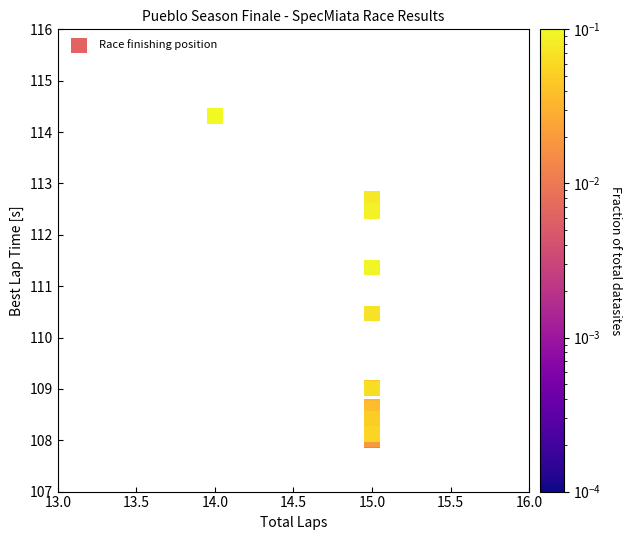

What Y value in the scatter plot is closest to 111?

111.4